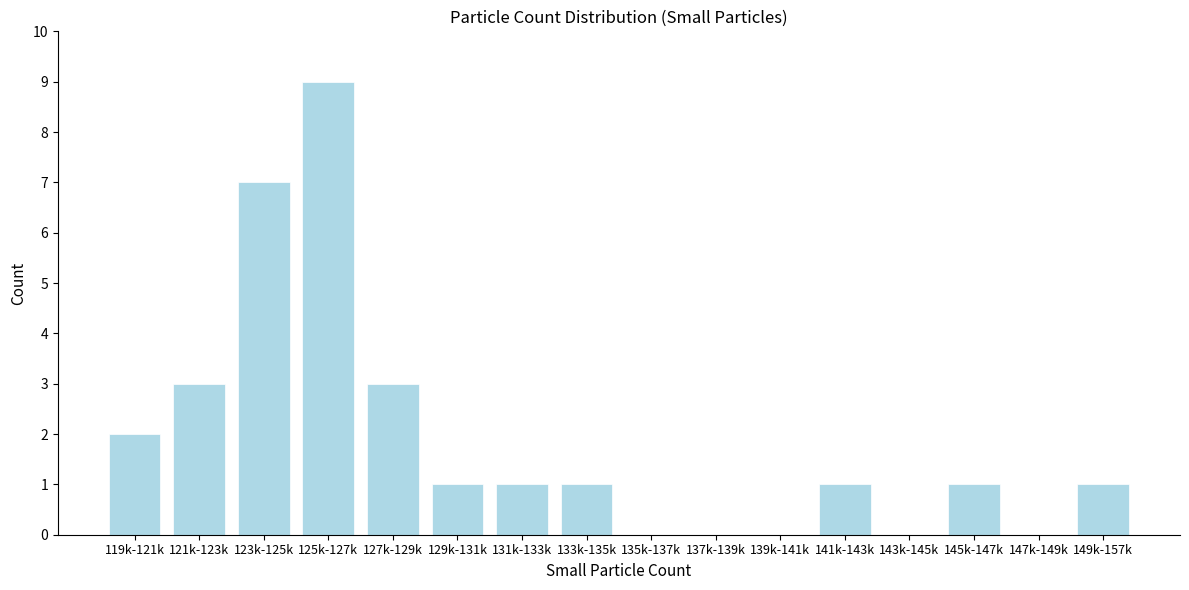

Reading left to right, what are all the values shown in this chart?

119k-121k=2	121k-123k=3	123k-125k=7	125k-127k=9	127k-129k=3	129k-131k=1	131k-133k=1	133k-135k=1	135k-137k=0	137k-139k=0	139k-141k=0	141k-143k=1	143k-145k=0	145k-147k=1	147k-149k=0	149k-157k=1